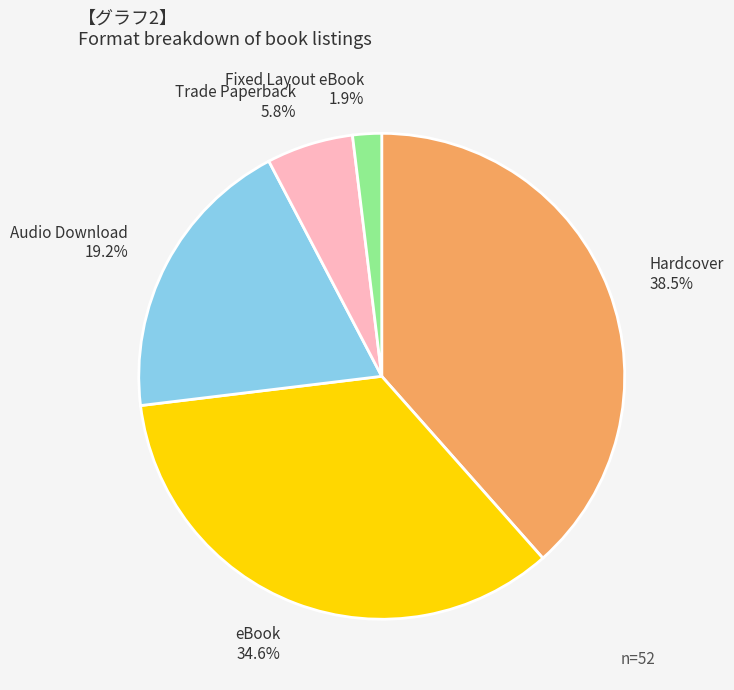

Which has a higher value, Hardcover or Fixed Layout eBook?

Hardcover